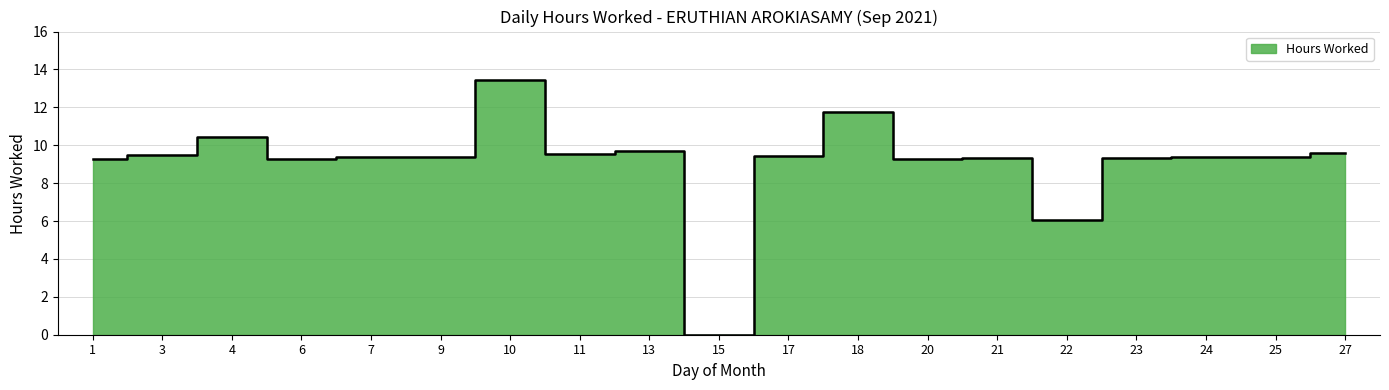

Where is the data nearest to the value 6?

22